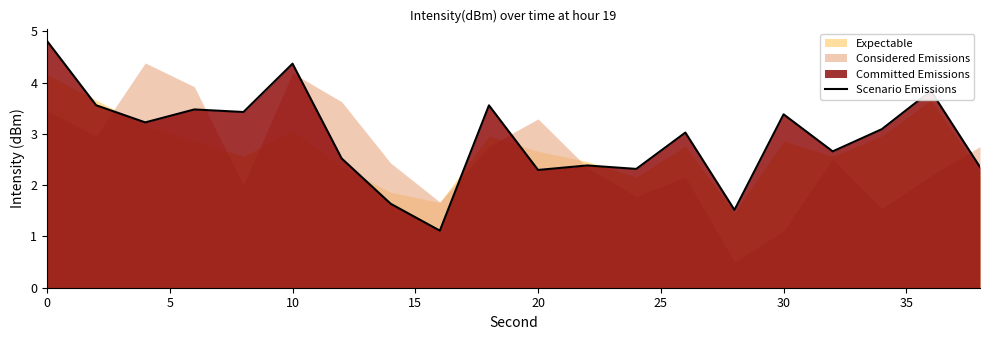

What is the change in value from 30 to 18?

+1.3